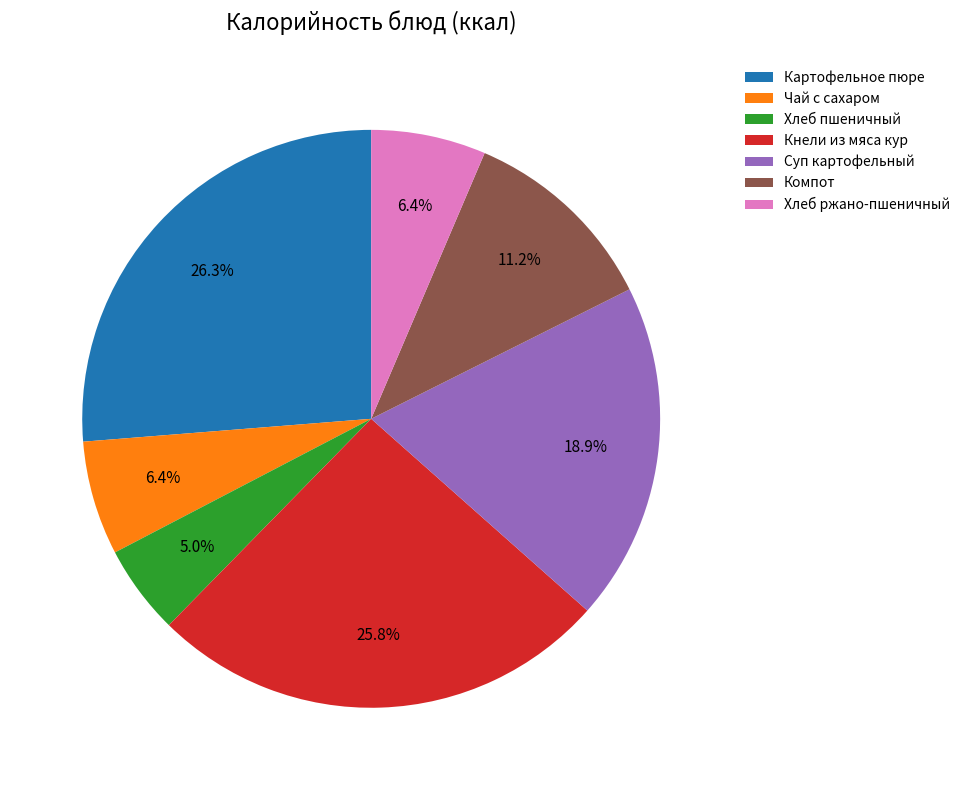

What is the ratio of the value at Картофельное пюре to the value at Суп картофельный?

1.4